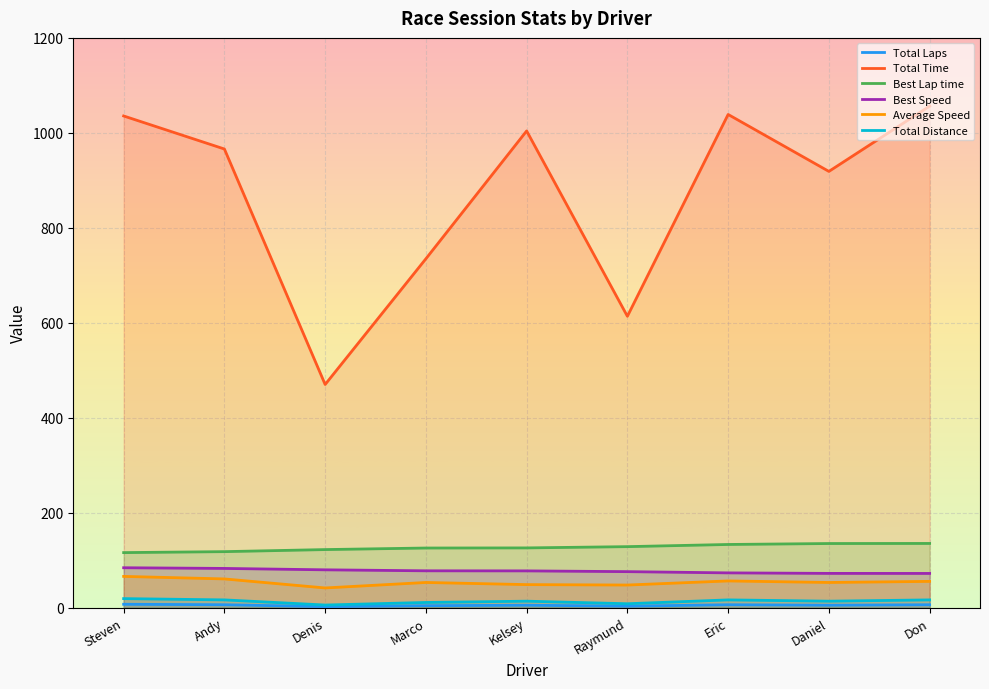

Reading left to right, list all the values displayed in this chart.

Total Laps: Steven=7.0	Andy=6.0	Denis=2.0	Marco=4.0	Kelsey=5.0	Raymund=3.0	Eric=6.0	Daniel=5.0	Don=6.0
Total Time: Steven=1035.5	Andy=965.9	Denis=469.9	Marco=734.8	Kelsey=1004.0	Raymund=613.6	Eric=1038.7	Daniel=918.8	Don=1056.3
Best Lap time: Steven=115.8	Andy=117.8	Denis=122.2	Marco=125.5	Kelsey=125.7	Raymund=128.4	Eric=132.9	Daniel=134.9	Don=135.1
Best Speed: Steven=83.9	Andy=82.5	Denis=79.6	Marco=77.5	Kelsey=77.3	Raymund=75.7	Eric=73.1	Daniel=72.0	Don=71.9
Average Speed: Steven=65.7	Andy=60.4	Denis=41.4	Marco=52.9	Kelsey=48.4	Raymund=47.5	Eric=56.1	Daniel=52.9	Don=55.2
Total Distance: Steven=18.9	Andy=16.2	Denis=5.4	Marco=10.8	Kelsey=13.5	Raymund=8.1	Eric=16.2	Daniel=13.5	Don=16.2